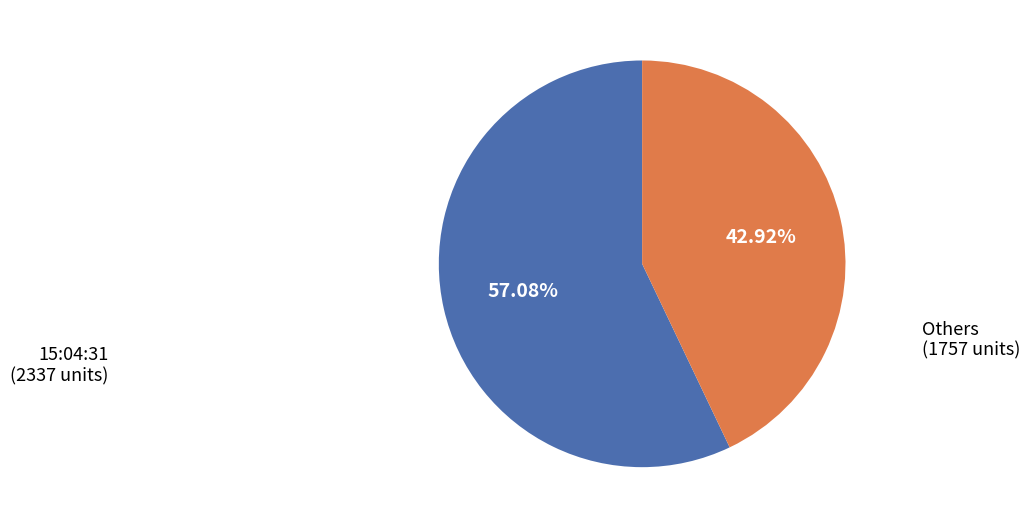

How many segments does this pie chart have?

2